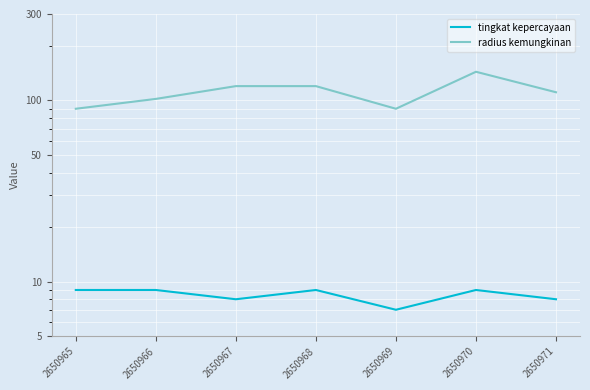

True or false: tingkat kepercayaan and radius kemungkinan intersect in this chart.

False